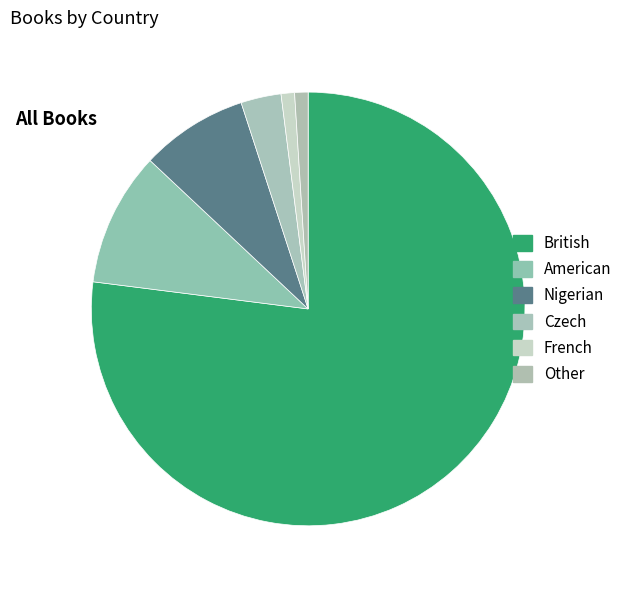

True or false: British accounts for 71% of the total.

False